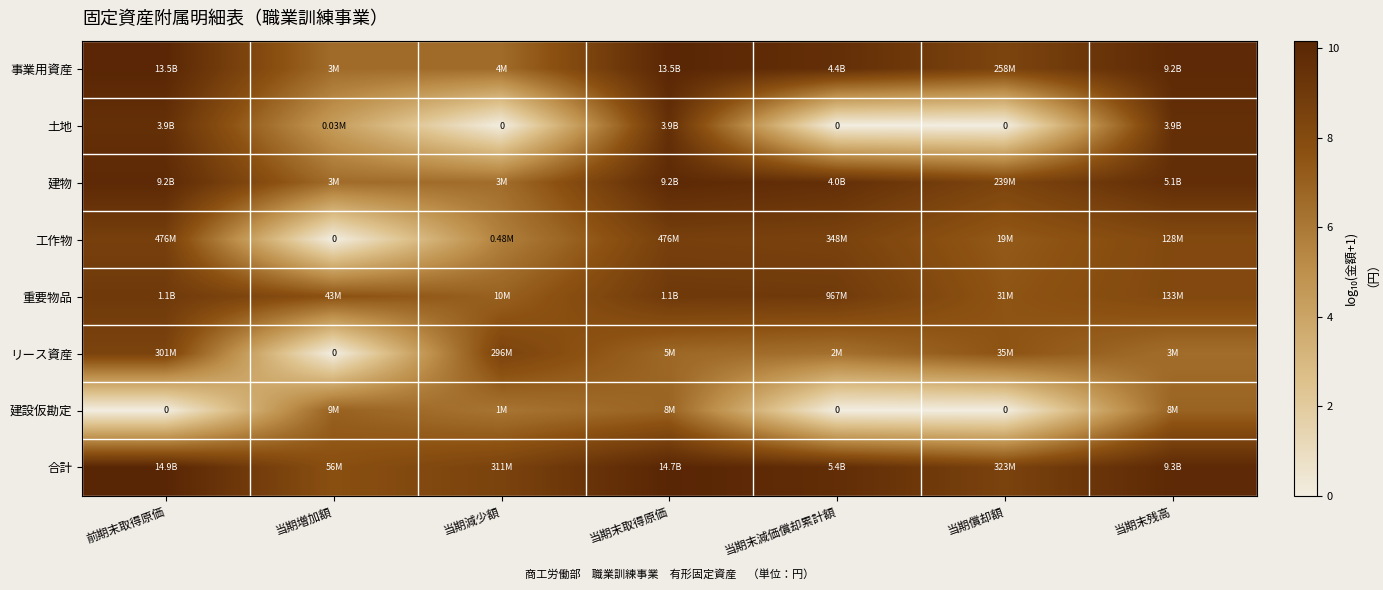

At which label does 重要物品 first exceed 8?

前期末取得原価